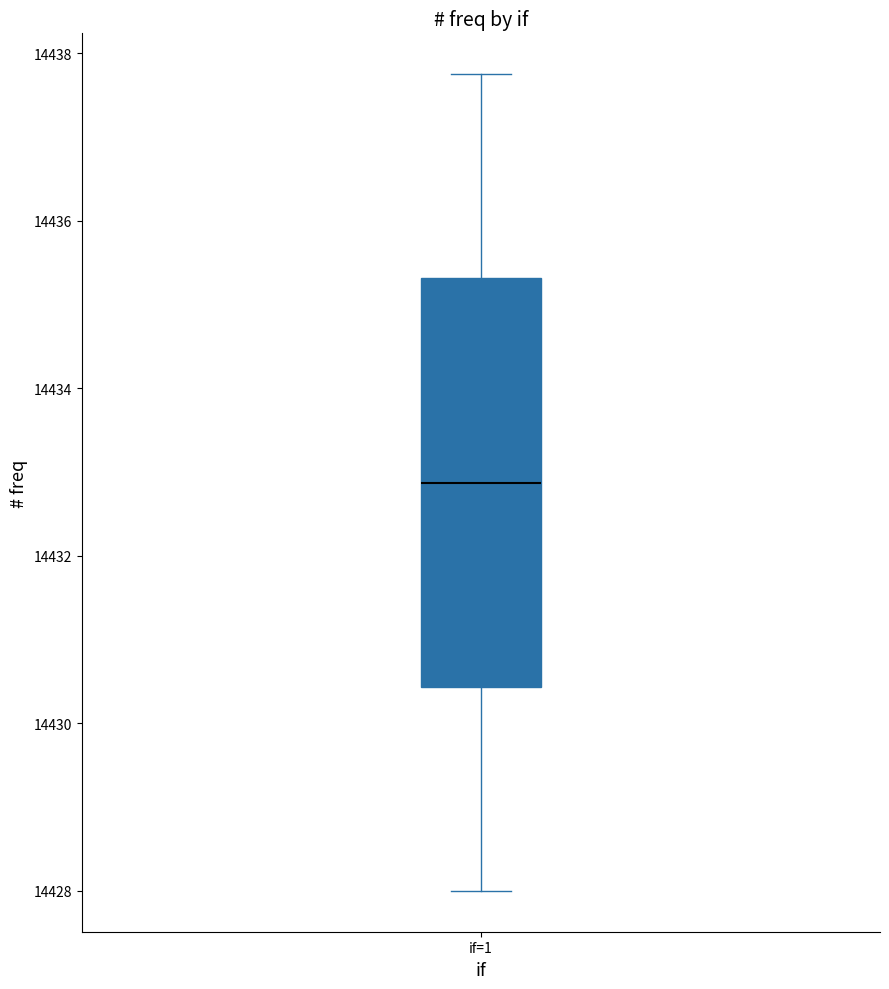

Where does the median line of the box for if=1 sit on the y-axis? The values are not printed on the chart, so give them approximately, as read against the axis.

14432.8